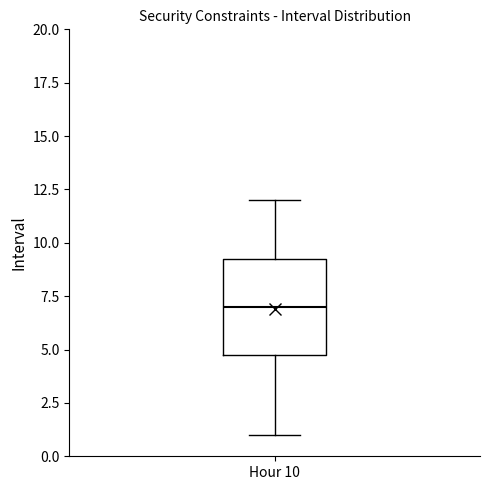

Where is the upper edge of the box for Hour 10 on the y-axis? The values are not printed on the chart, so give them approximately, as read against the axis.

9.5